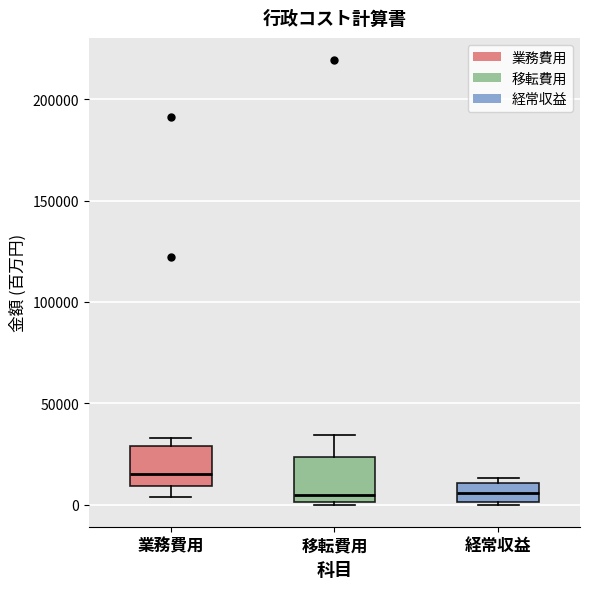

Where does the lower whisker of the box for 業務費用 end on the y-axis? The values are not printed on the chart, so give them approximately, as read against the axis.

5000